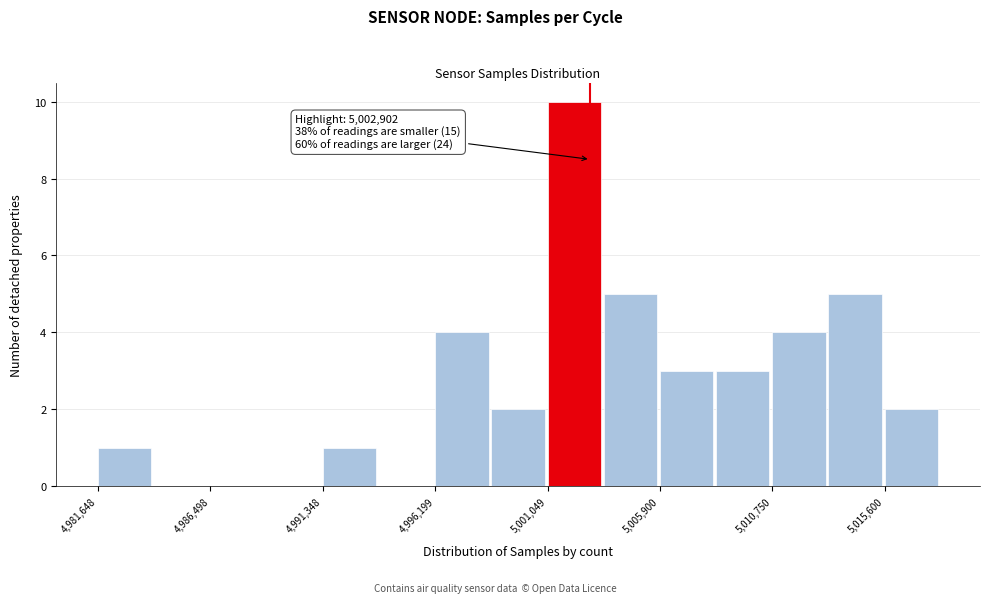

Which range on the x-axis has the tallest bar?

5001000 to 5003500